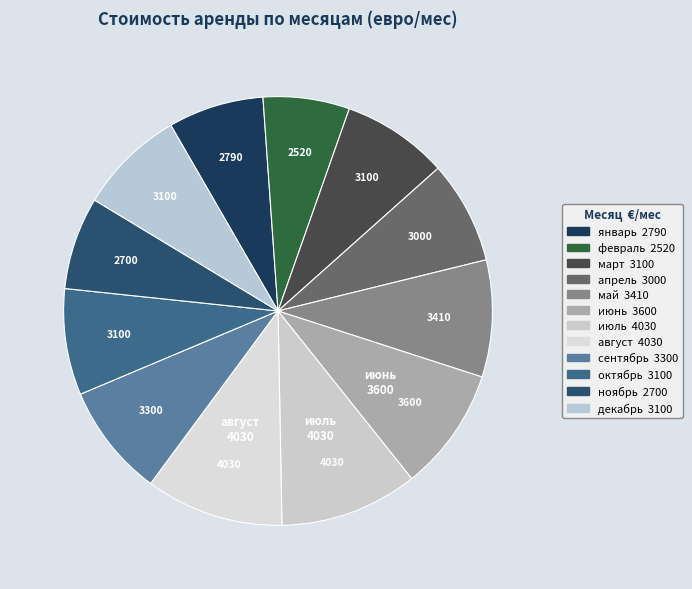

Count the number of slices in the pie.

12